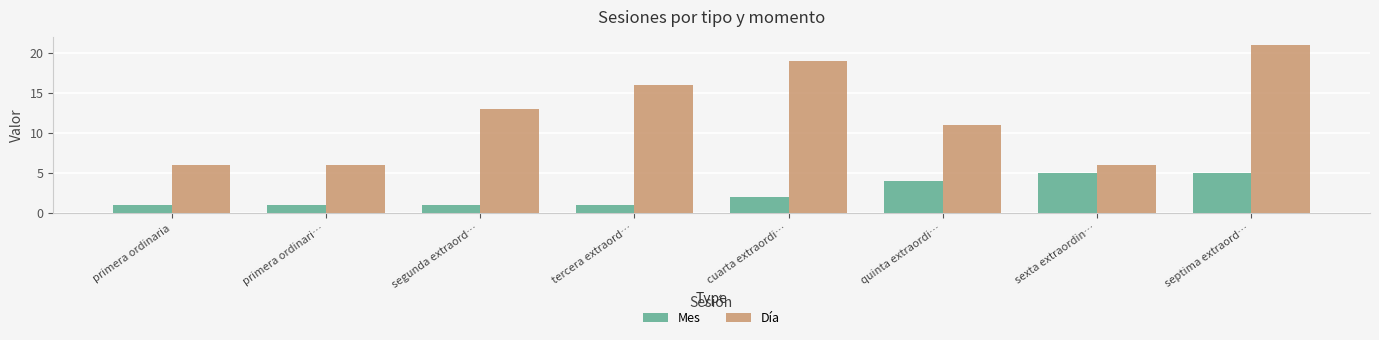

Are the bars grouped side by side (vs. stacked)?

Yes